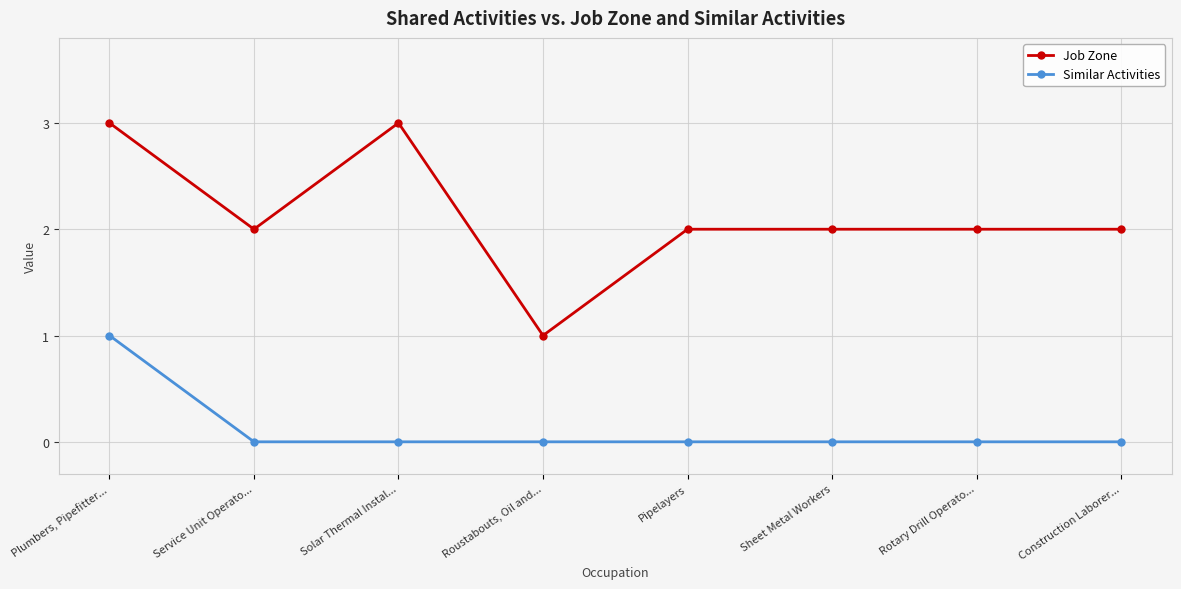

What is the difference between the Similar Activities values at Plumbers, Pipefitter... and Solar Thermal Instal...?

1